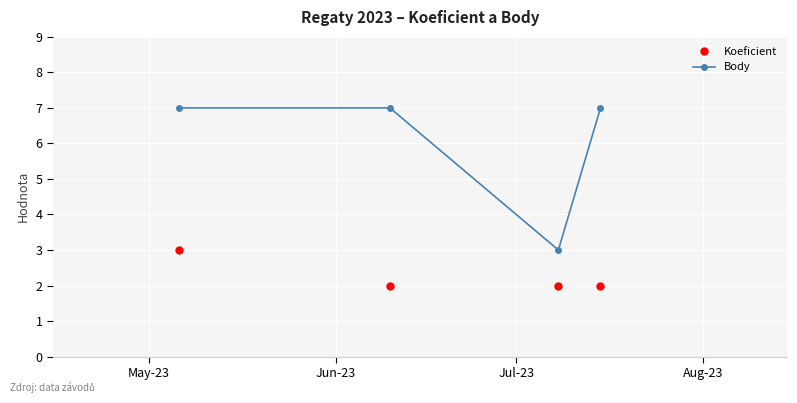

What is the value of the Body point at the 3rd from the left?

3